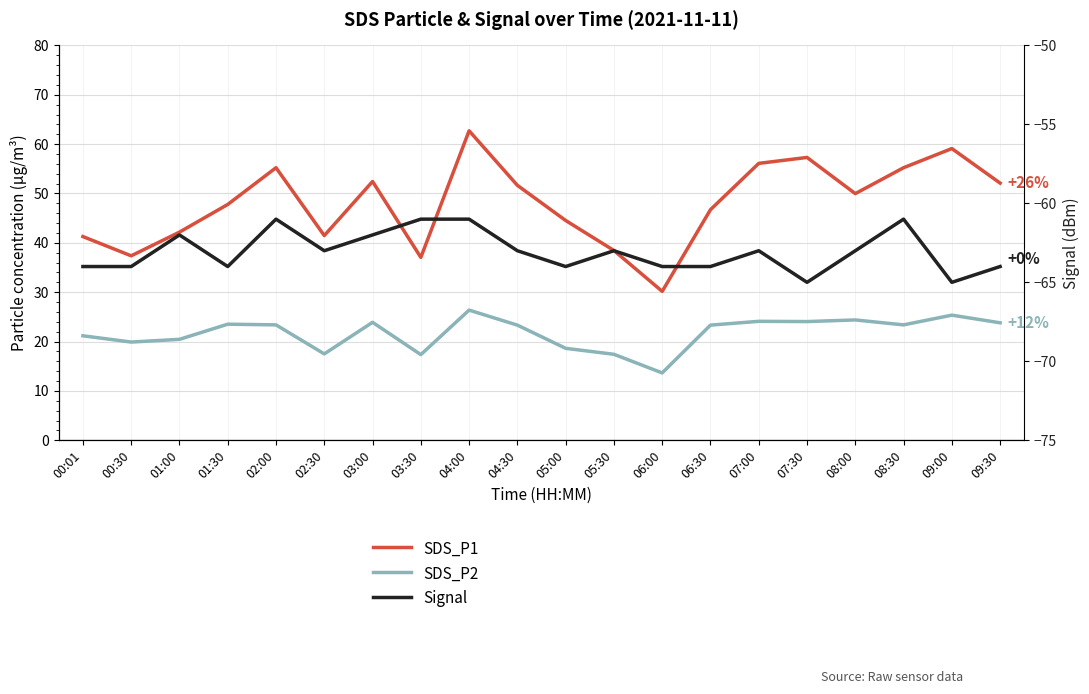

What are all the series names shown in the legend?

SDS_P1, SDS_P2, Signal